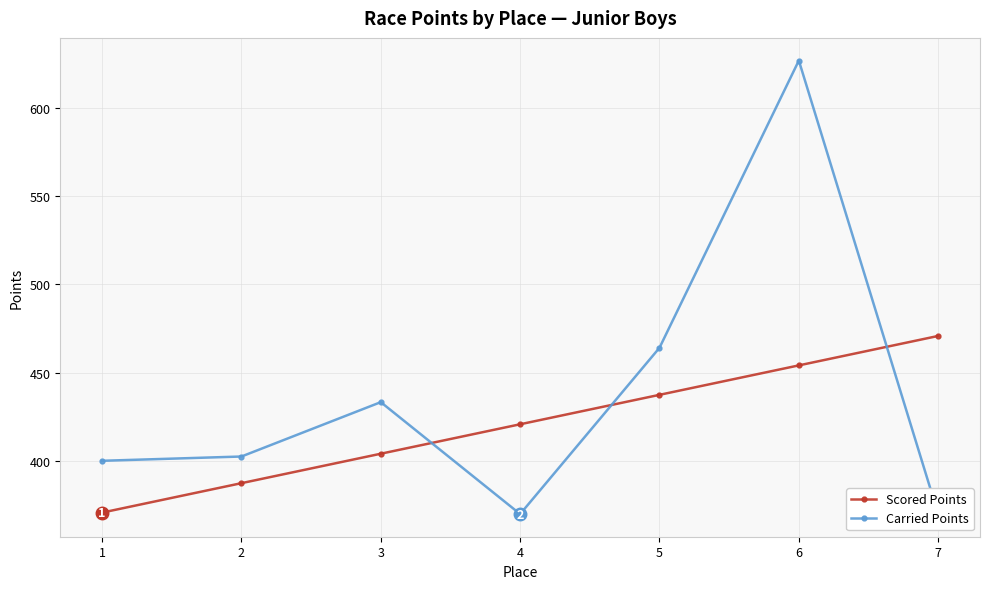

How many values in the Carried Points series exceed 402?

4